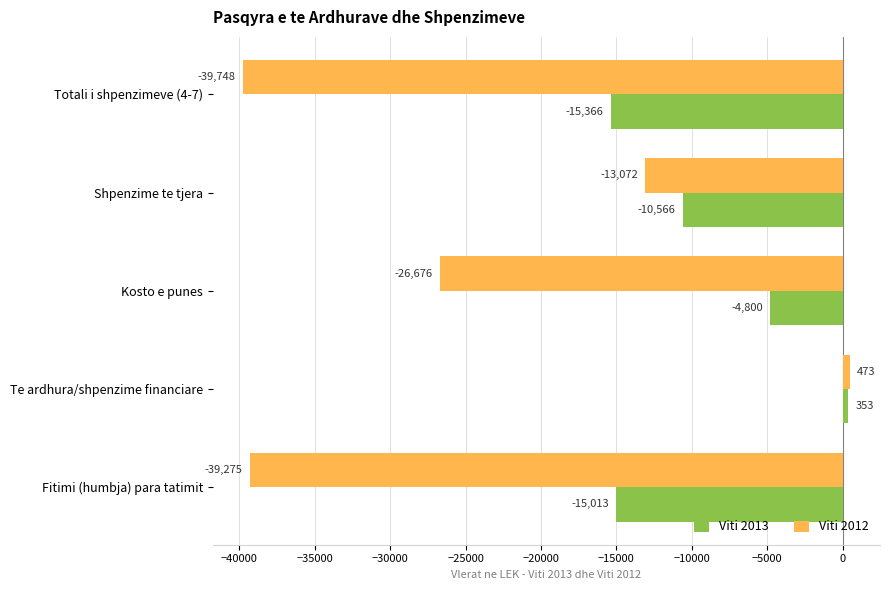

Which label corresponds to the largest value in the chart?

Te ardhura/shpenzime financiare